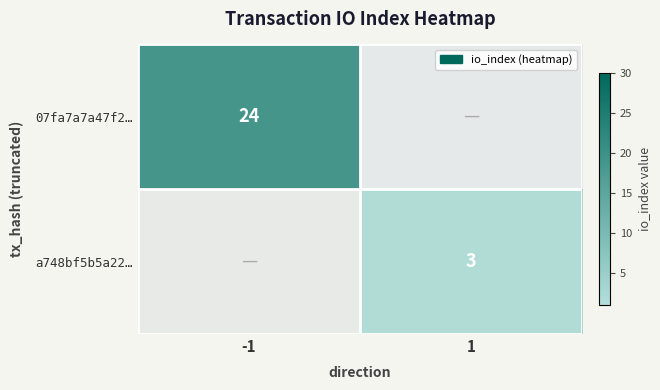

At how many categories does at least one series exceed 20?

1